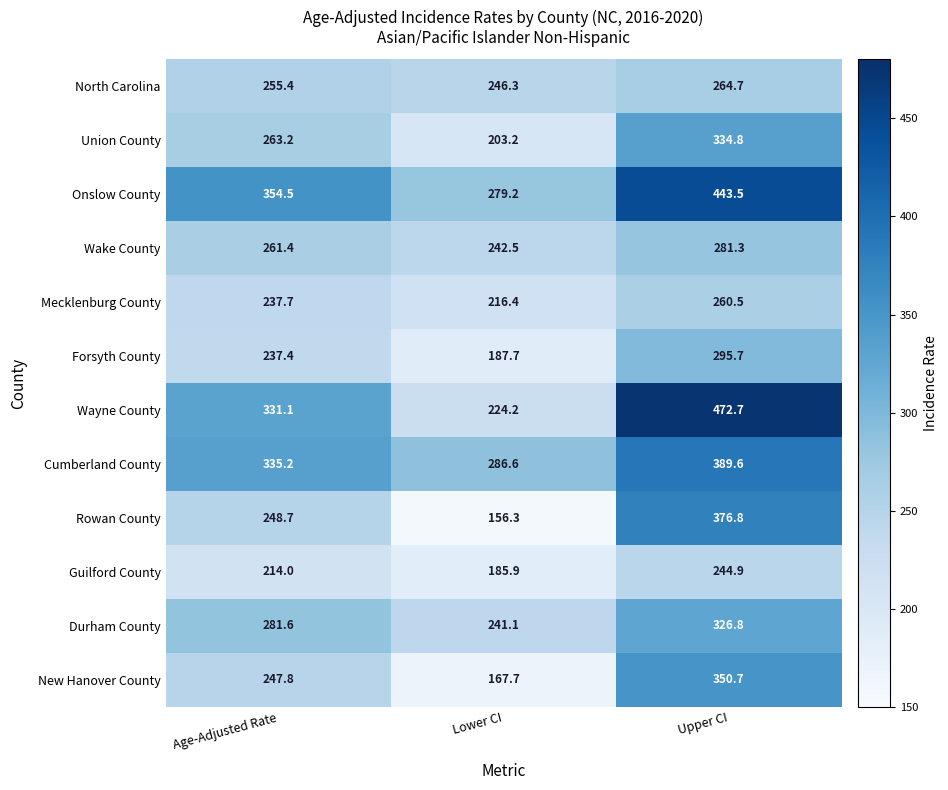

Which series has the largest total across all categories?

Onslow County